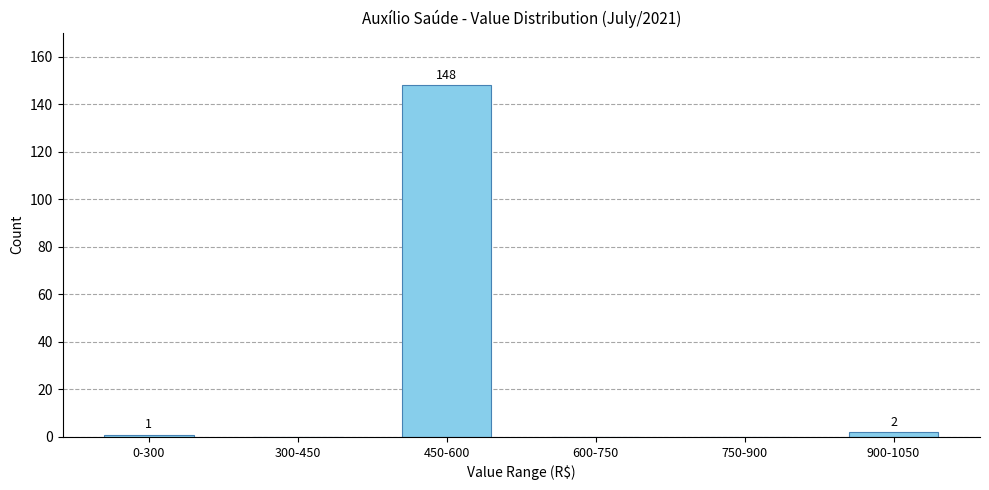

Reading right to left, extract all data points from this chart.

900-1050=2	750-900=0	600-750=0	450-600=148	300-450=0	0-300=1